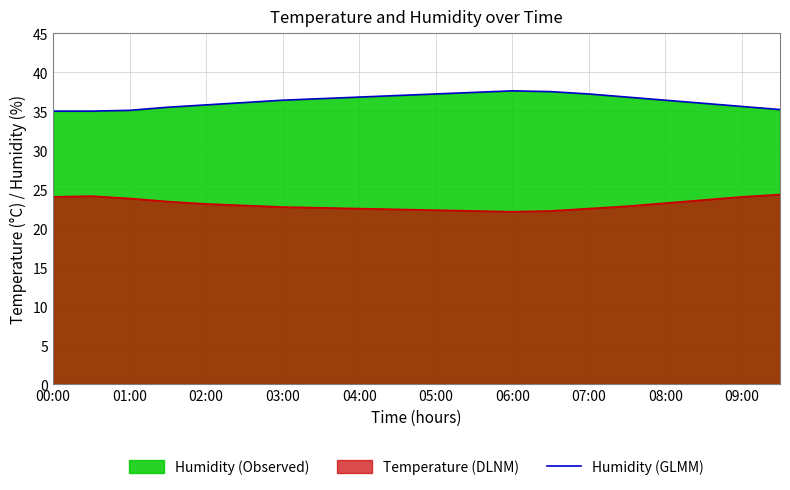

True or false: Humidity (GLMM) has a value of 19.2 at 04:00.

False